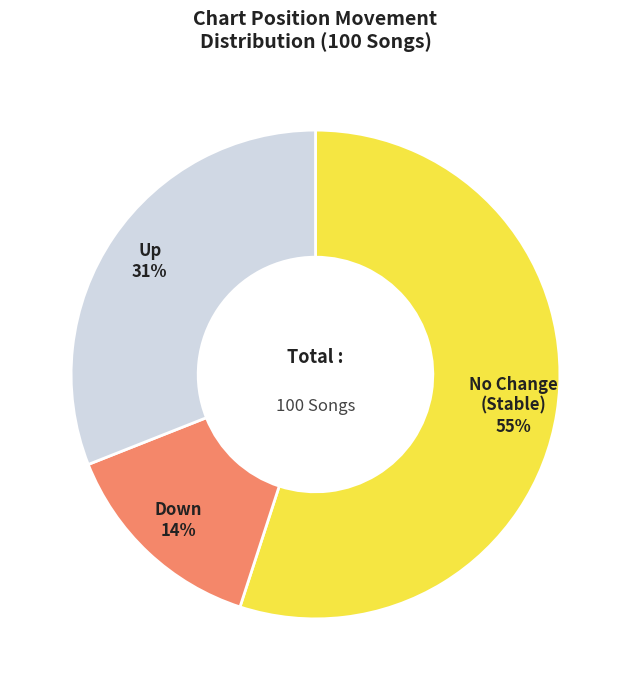

Does any single category account for the majority?

Yes